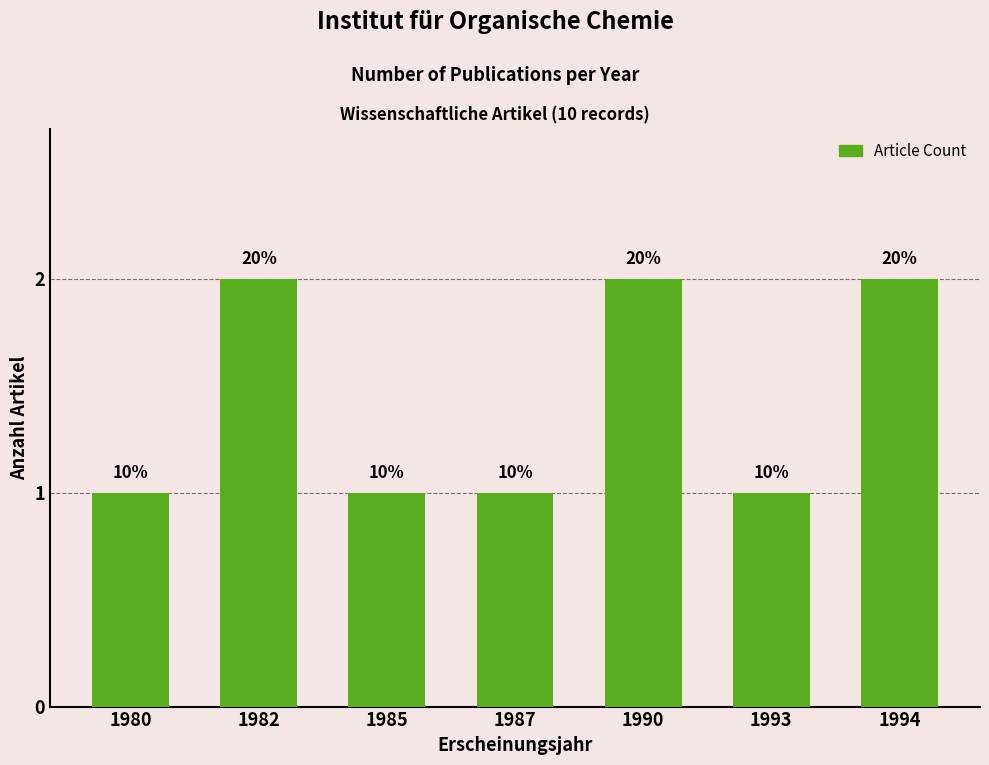

Does the chart contain any negative values?

No